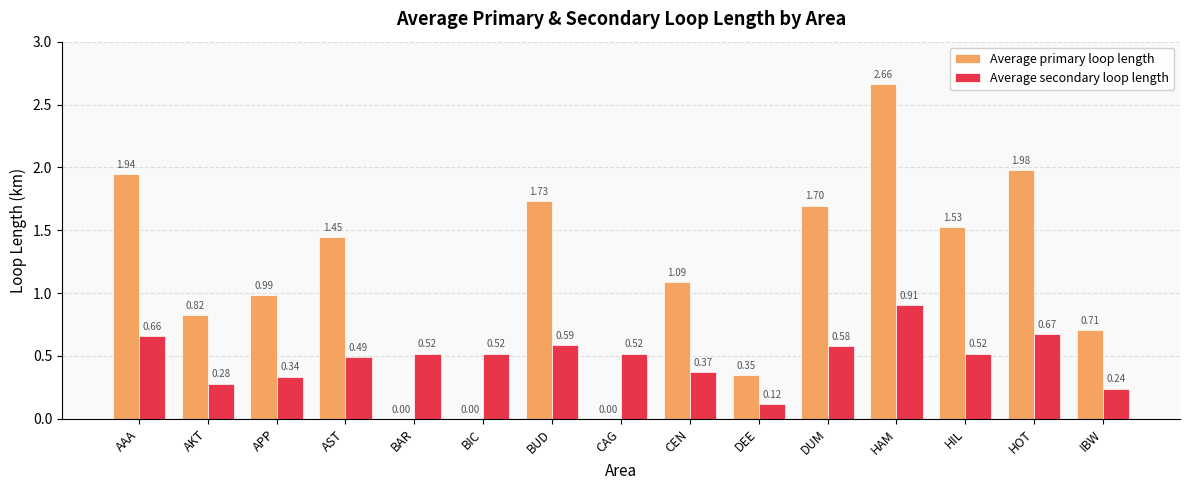

Which series changed the most between AKT and DUM?

Average primary loop length